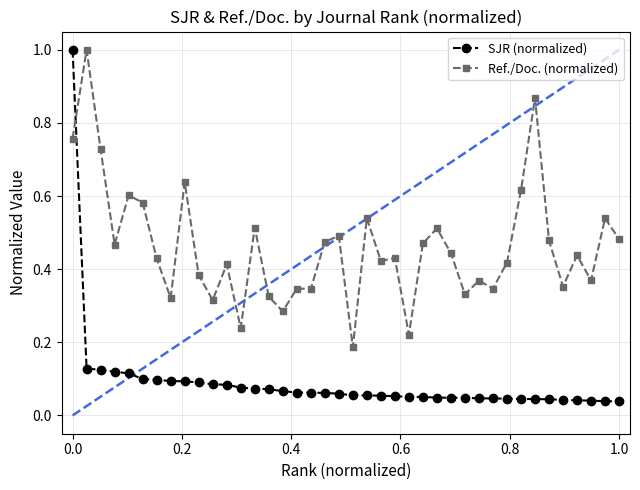

Which series has the widest spread of values?

SJR (normalized)